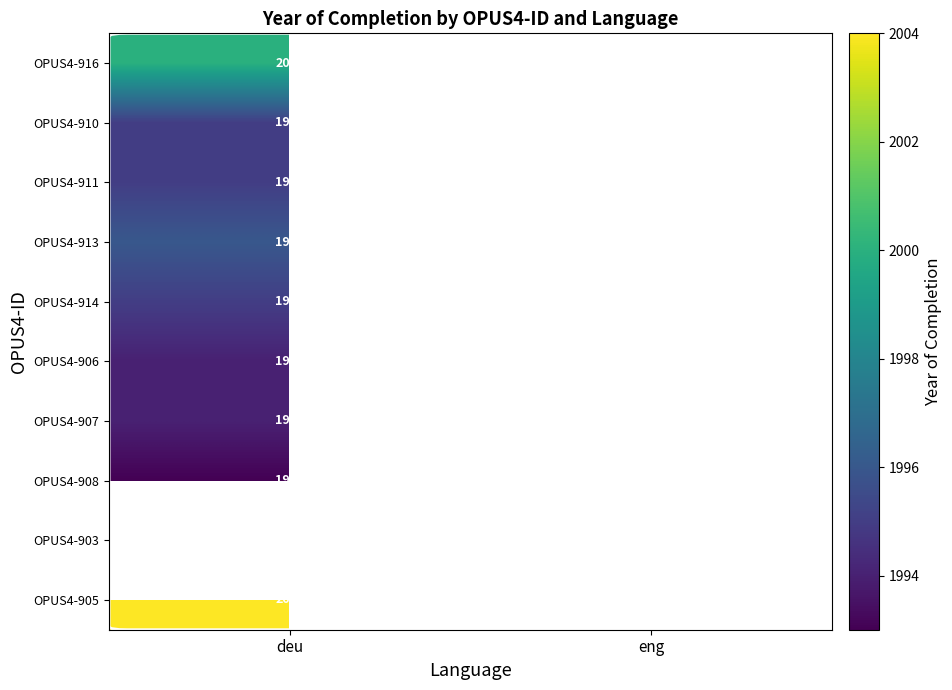

Is it true that OPUS4-911 equals 920 at deu?

False